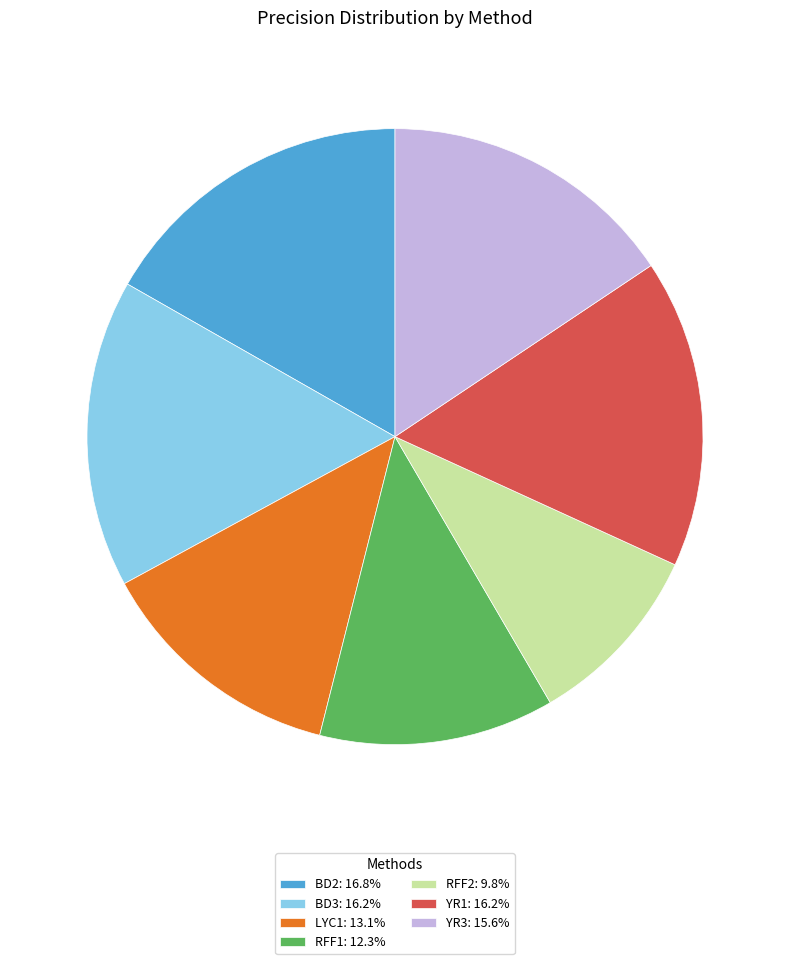

Do YR1: 16.2% and LYC1: 13.1% together represent more than half of the pie?

No